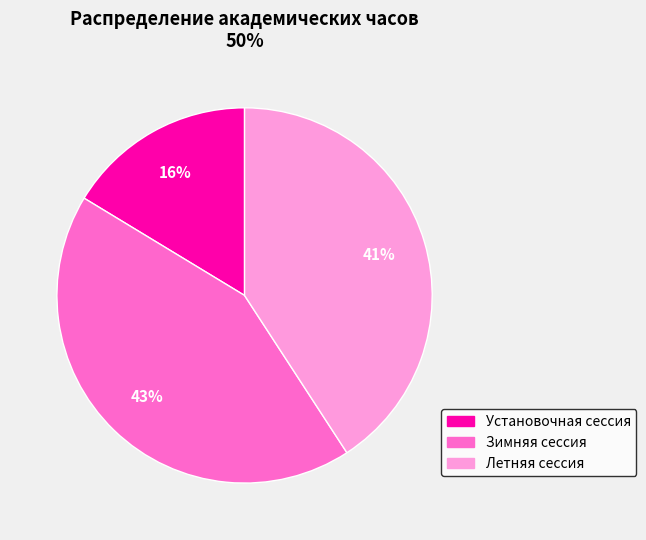

Which slice is the largest?

Зимняя сессия